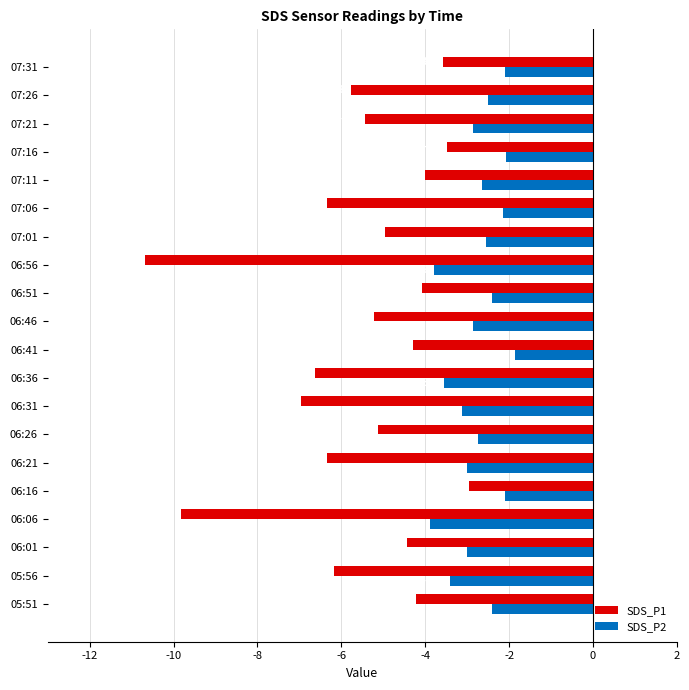

Is it true that SDS_P2 equals -1.3 at 06:41?

False